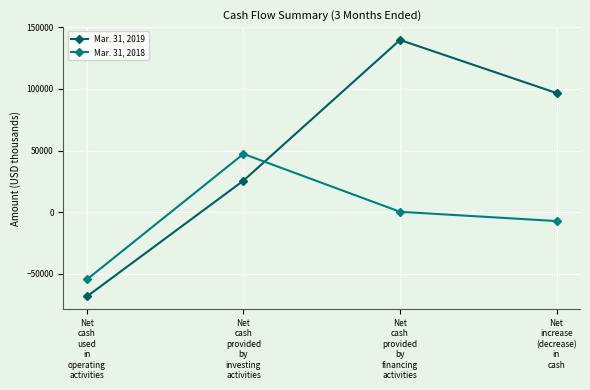

How many times do Mar. 31, 2018 and Mar. 31, 2019 cross each other?

1